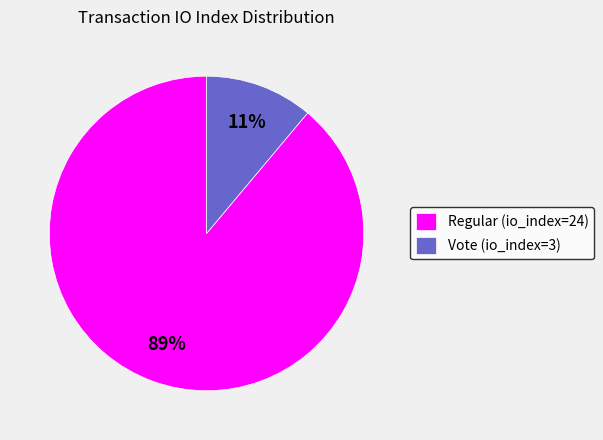

Is the sum of Regular (io_index=24) and Vote (io_index=3) greater than half?

Yes